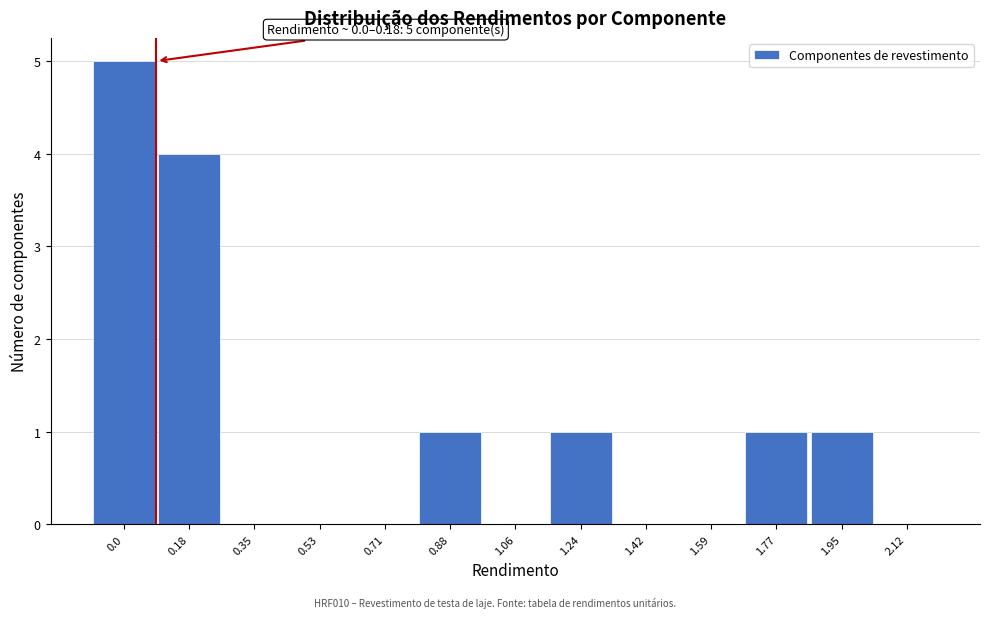

Reading left to right, extract all data points from this chart.

0.0=5	0.18=4	0.35=0	0.53=0	0.71=0	0.88=1	1.06=0	1.24=1	1.42=0	1.59=0	1.77=1	1.95=1	2.12=0